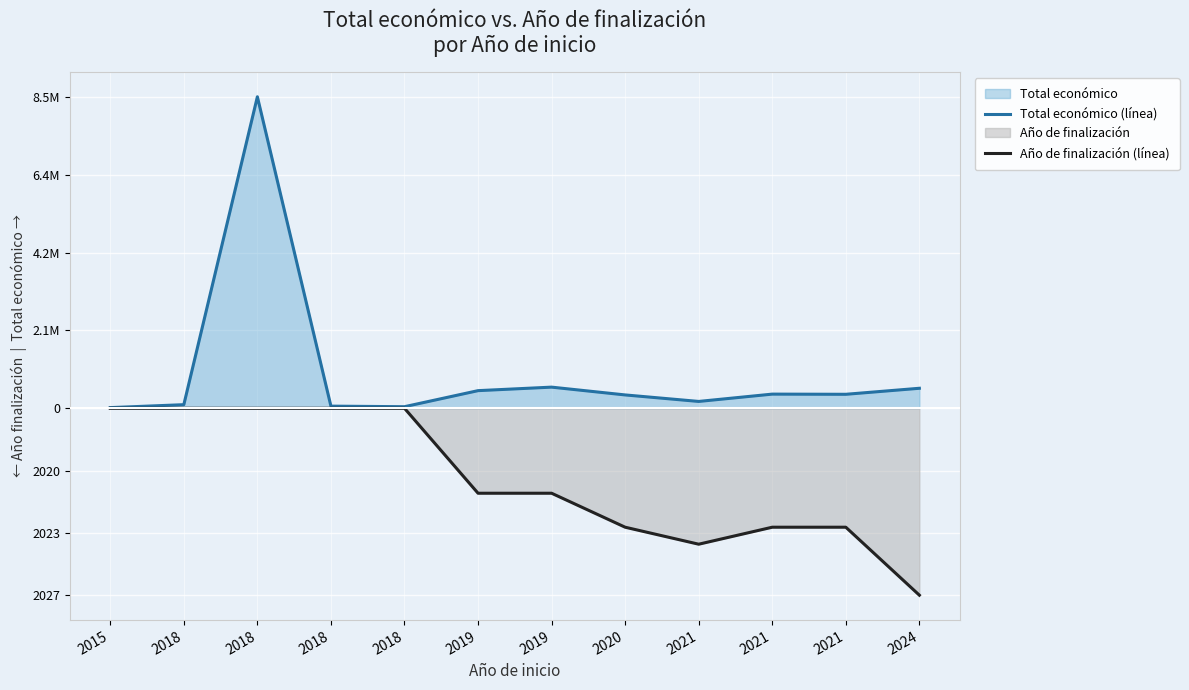

How many series are shown in this chart?

2